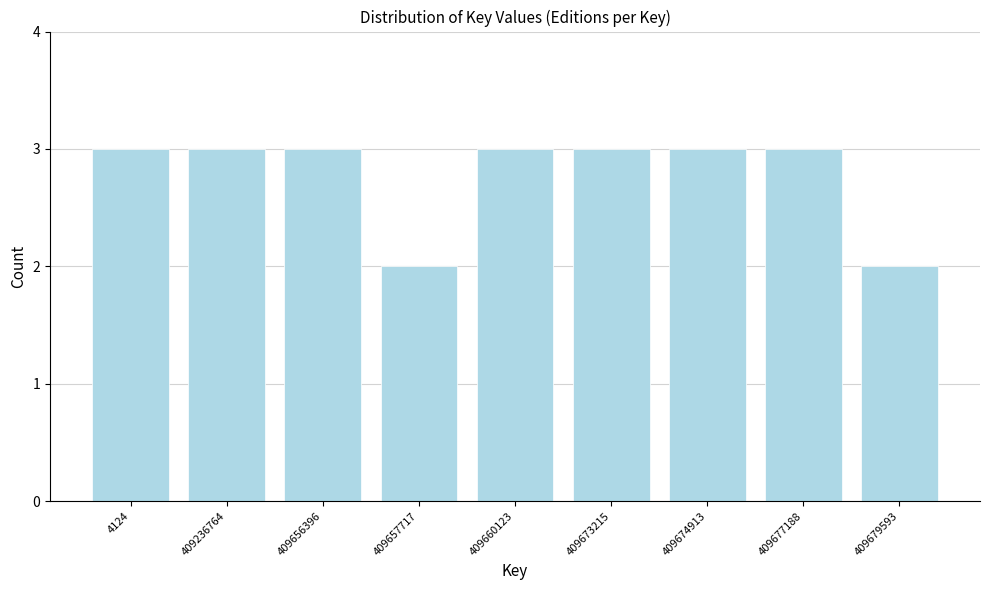

Reading left to right, what are all the values shown in this chart?

3	3	3	2	3	3	3	3	2